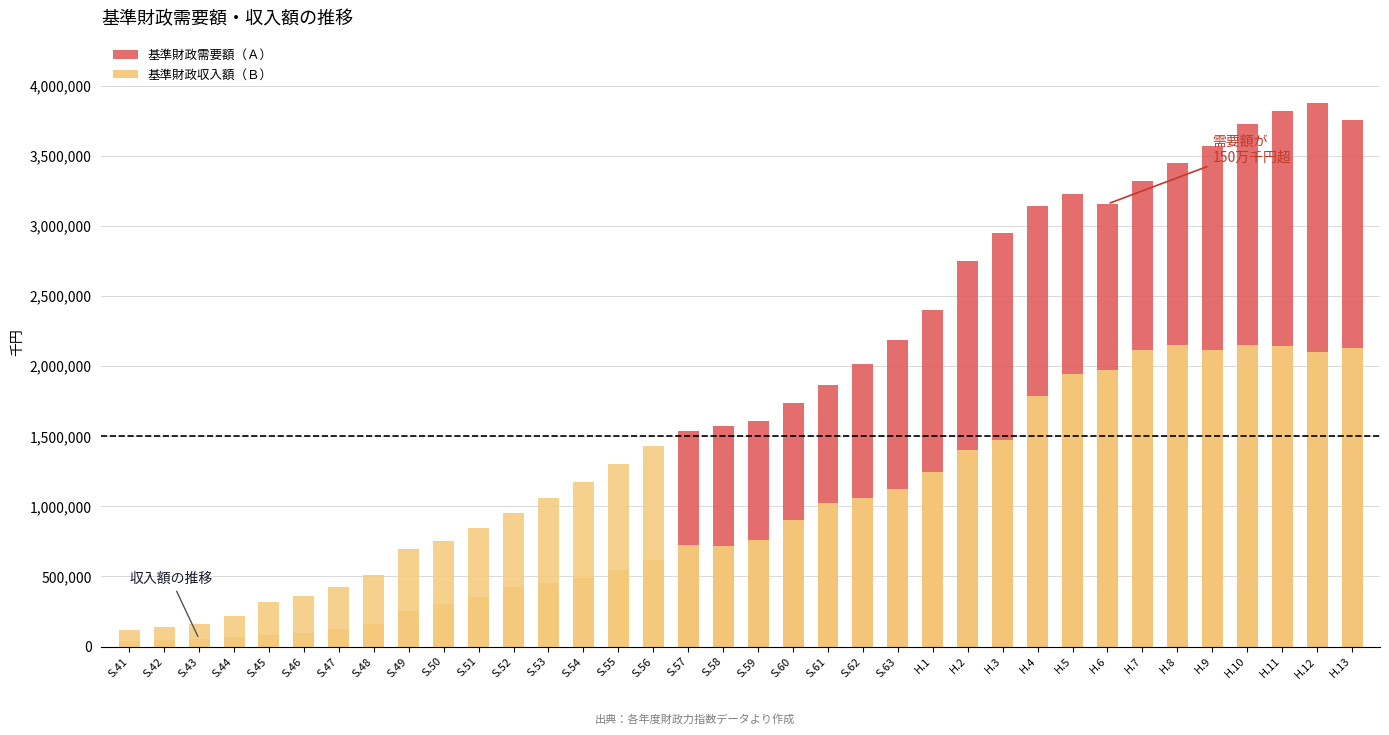

What is the difference between the highest and lowest values at S.58?

857924